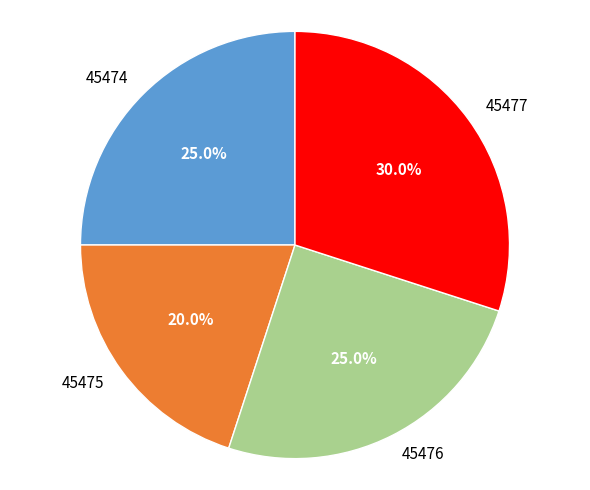

The 45474 slice represents 25% of the pie. True or false?

True